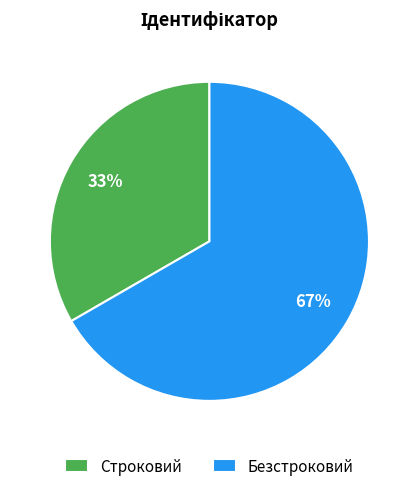

Which slice is the largest?

Безстроковий